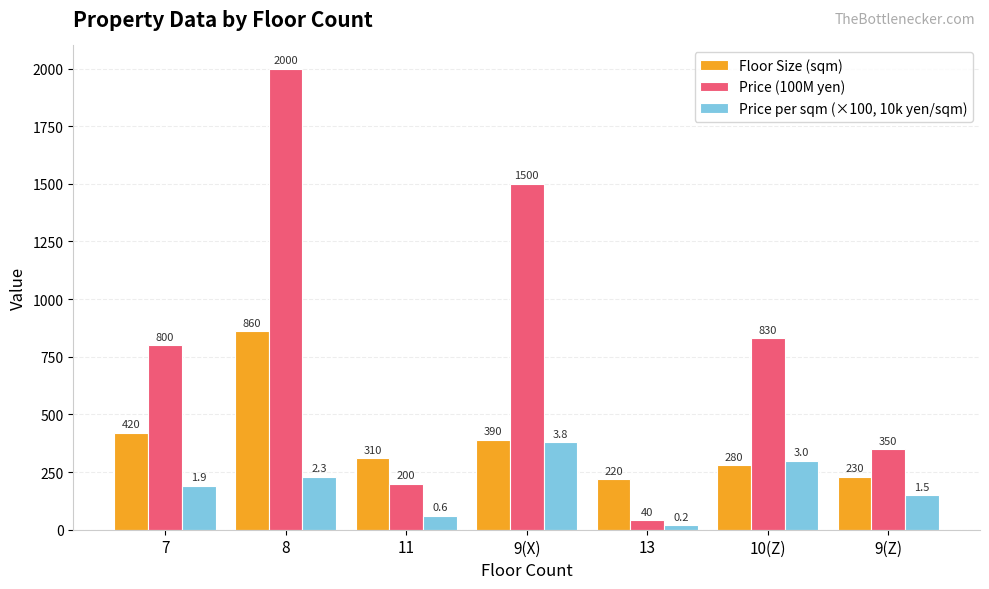

How many groups of bars are there?

7